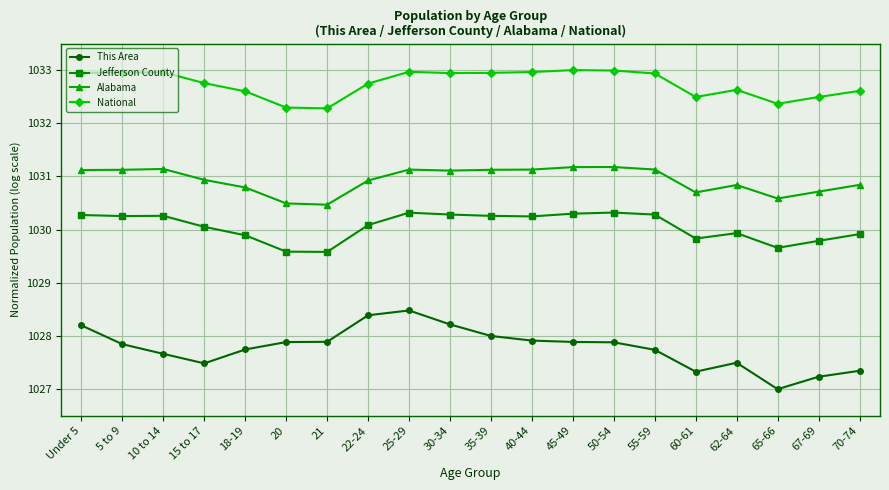

True or false: National and Jefferson County cross at least once.

False